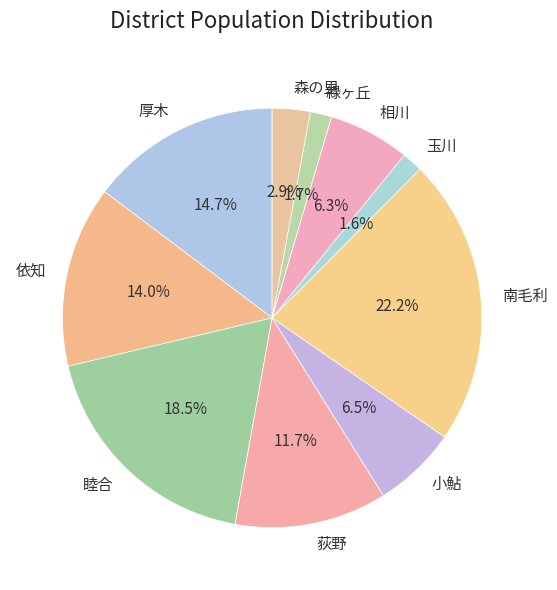

Does 相川 represent more than half of the total?

No